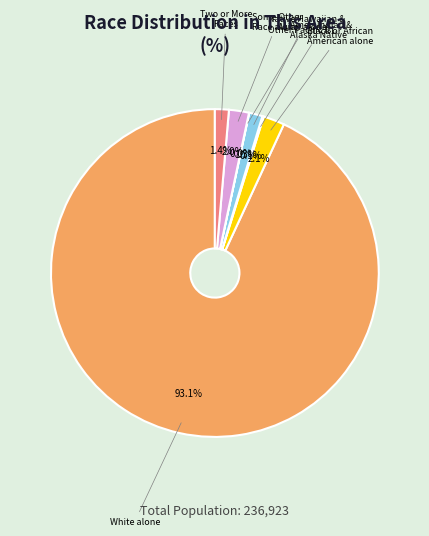

Is there any slice that represents more than half of the pie?

Yes